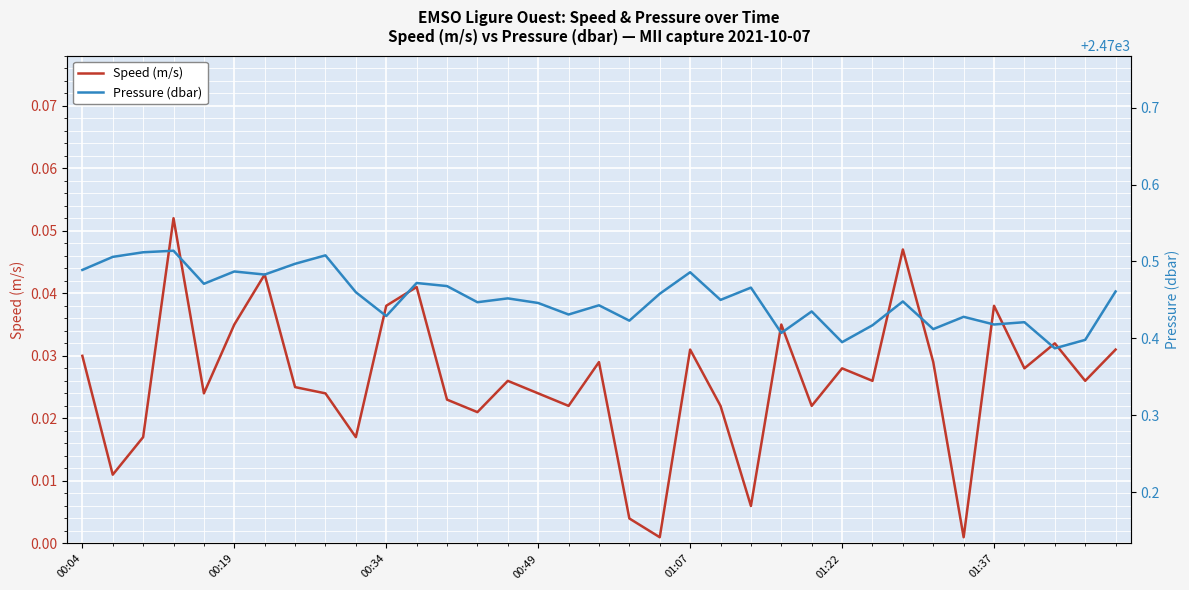

Where is Pressure (dbar) nearest to the value 2470?

32